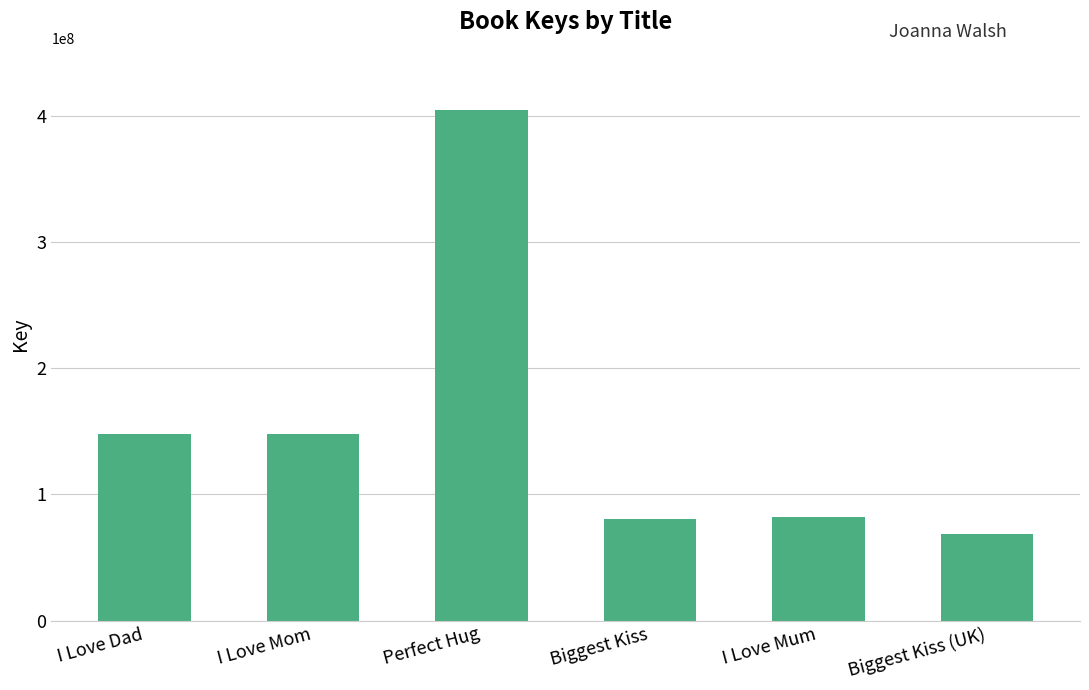

Is it true that the value at Biggest Kiss (UK) is 68444050?

True